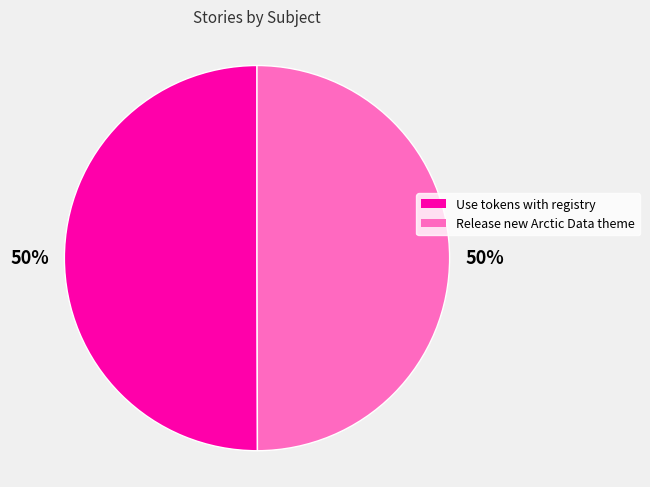

Approximately how many times larger is the value at Use tokens with registry compared to Release new Arctic Data theme?

1.0